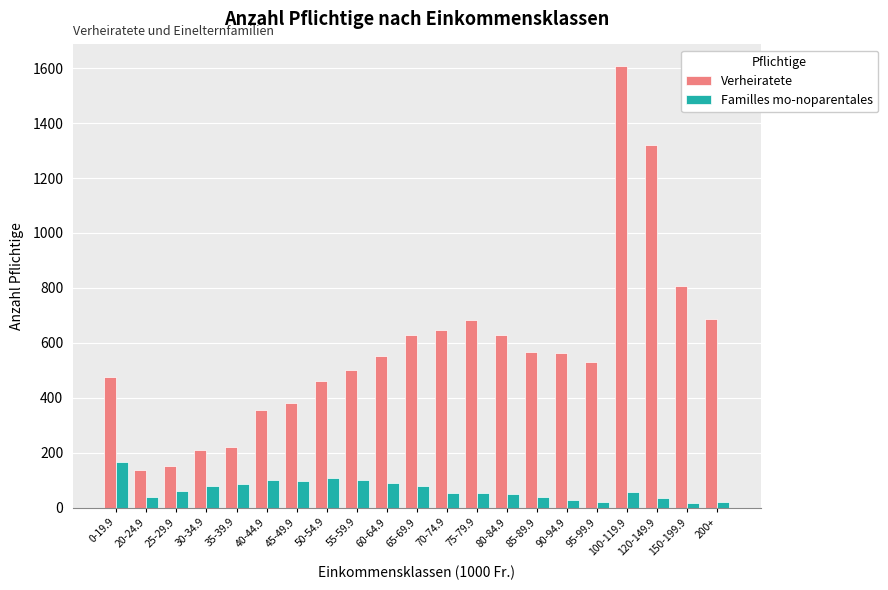

What position from the left is 120-149.9?

19